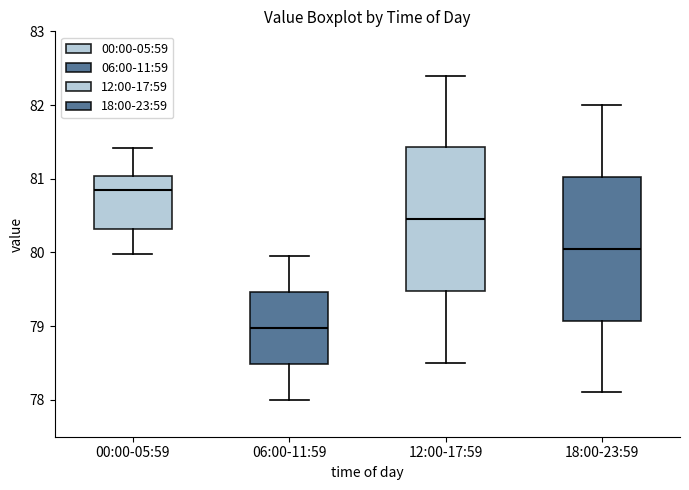

Reading left to right, read every box against the y-axis: the position of its median line, the range the box covers, and the ends of its whiskers. The values are not printed on the chart, so give them approximately, as read against the axis.

00:00-05:59: median 80.8, box 80.3 to 81.0, whiskers 80.0 to 81.4
06:00-11:59: median 79.0, box 78.5 to 79.5, whiskers 78.0 to 80.0
12:00-17:59: median 80.5, box 79.5 to 81.4, whiskers 78.5 to 82.4
18:00-23:59: median 80.1, box 79.1 to 81.0, whiskers 78.1 to 82.0